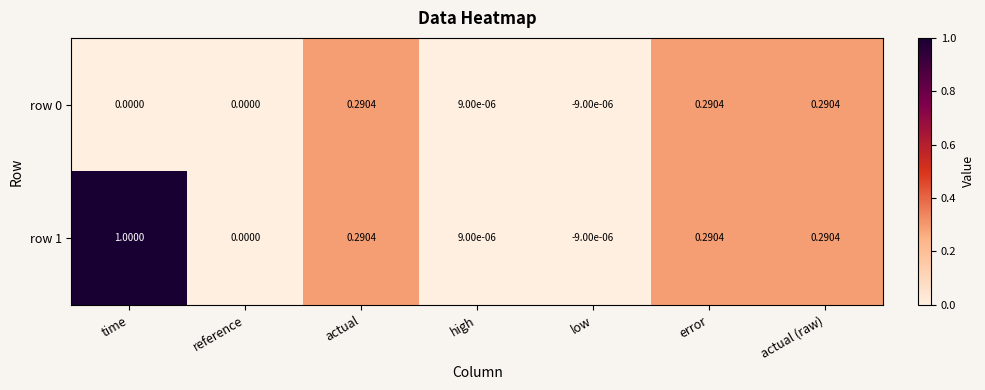

Which series has the largest total across all categories?

row 1